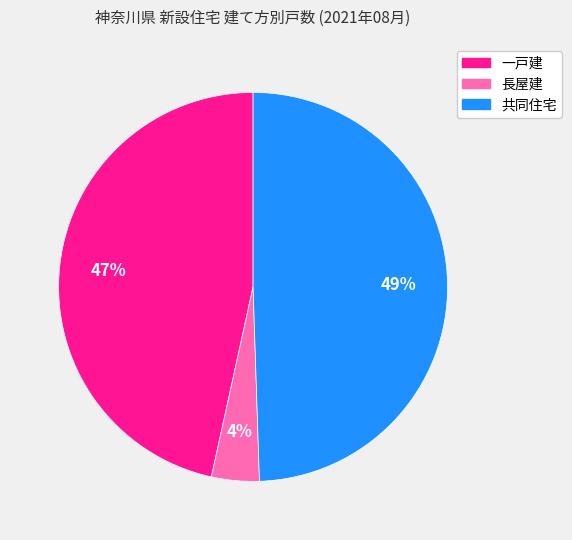

Is it true that 長屋建 is 4% of the pie?

True